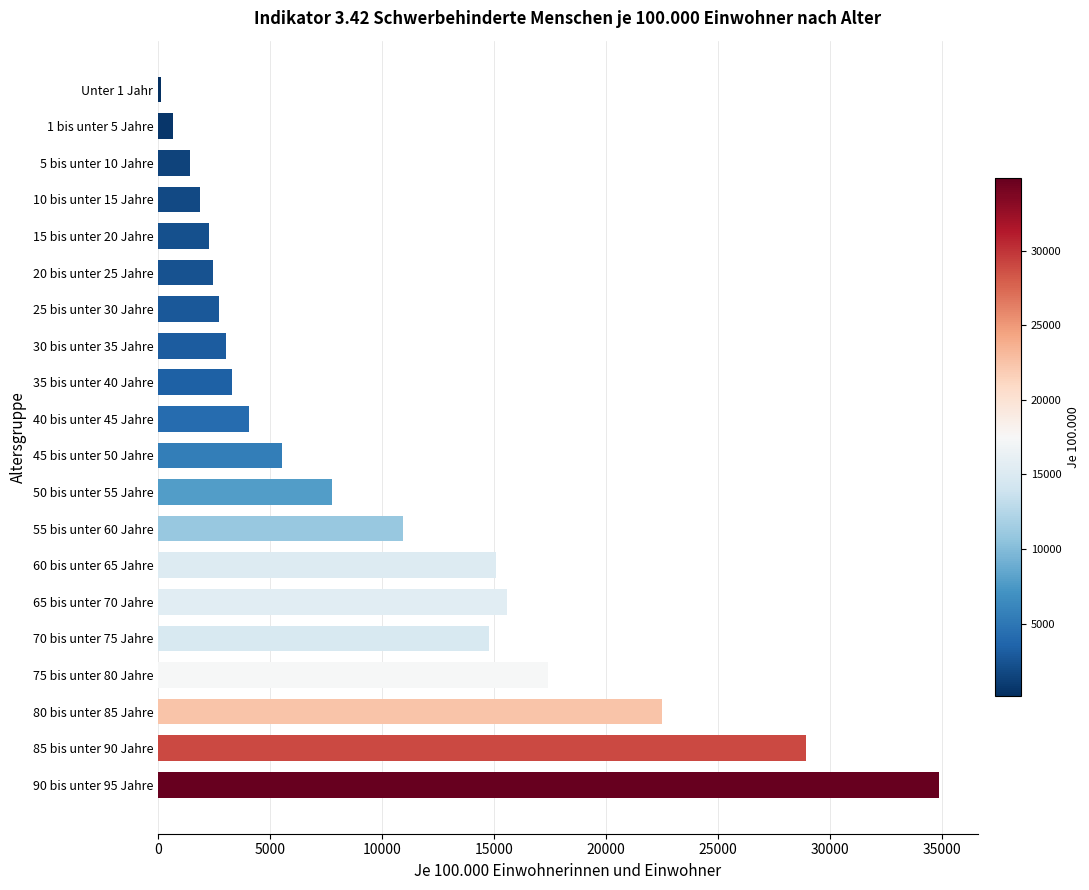

What is the difference between the values at 25 bis unter 30 Jahre and 5 bis unter 10 Jahre?

1319.0